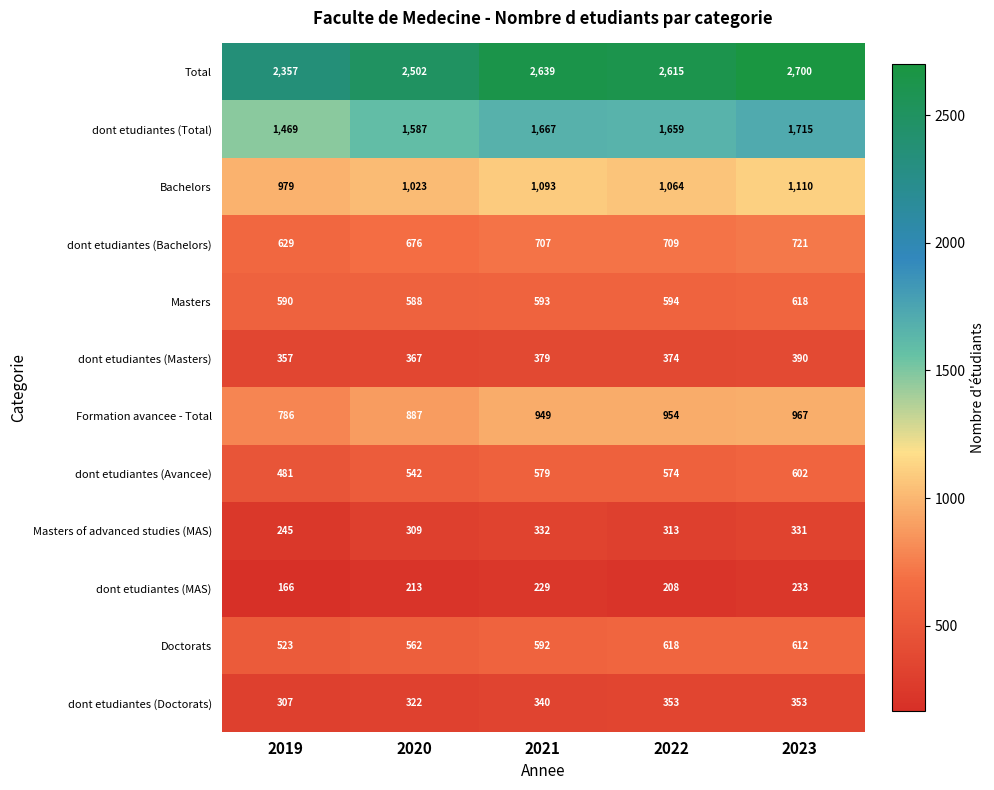

At which category is the sum across all series the highest?

2023